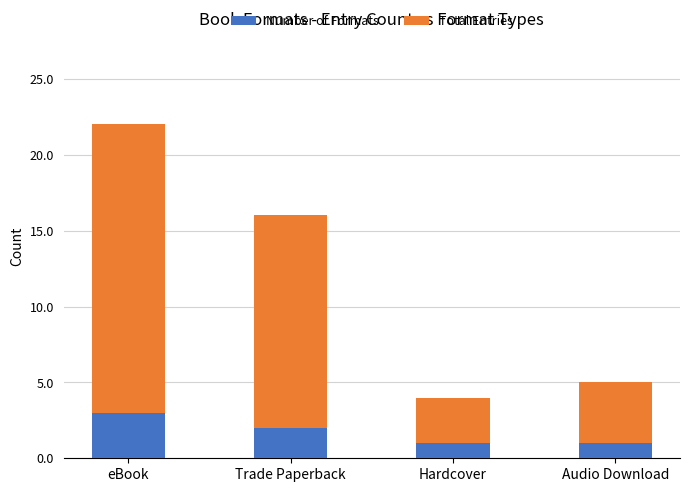

Is it true that Number of Formats equals 1 at Trade Paperback?

False